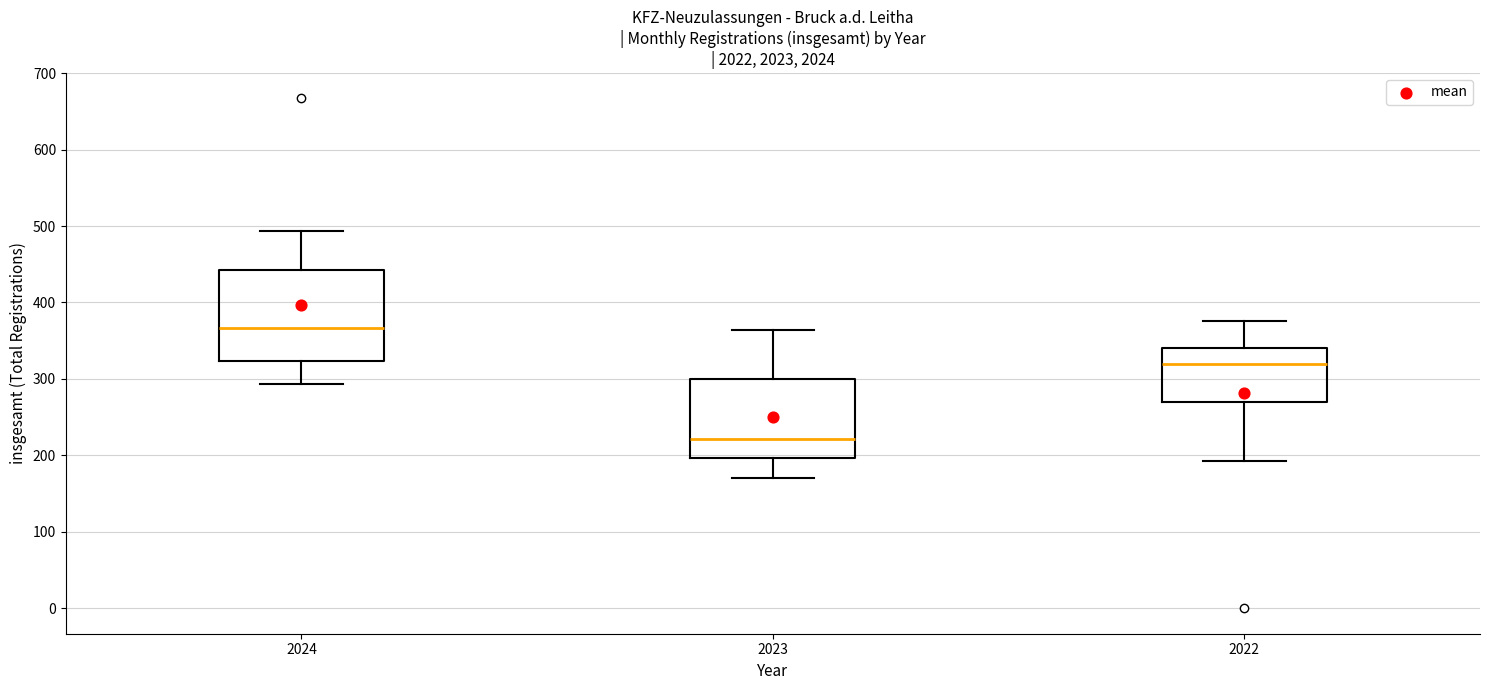

Which box has the lowest median line?

2023